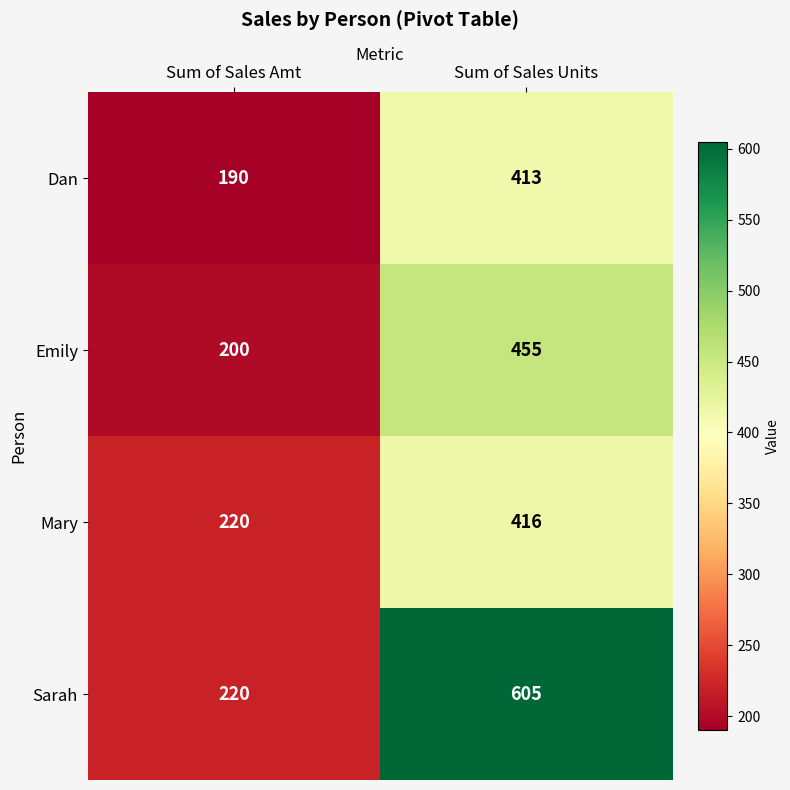

What is the difference between the Sarah values at Sum of Sales Amt and Sum of Sales Units?

385